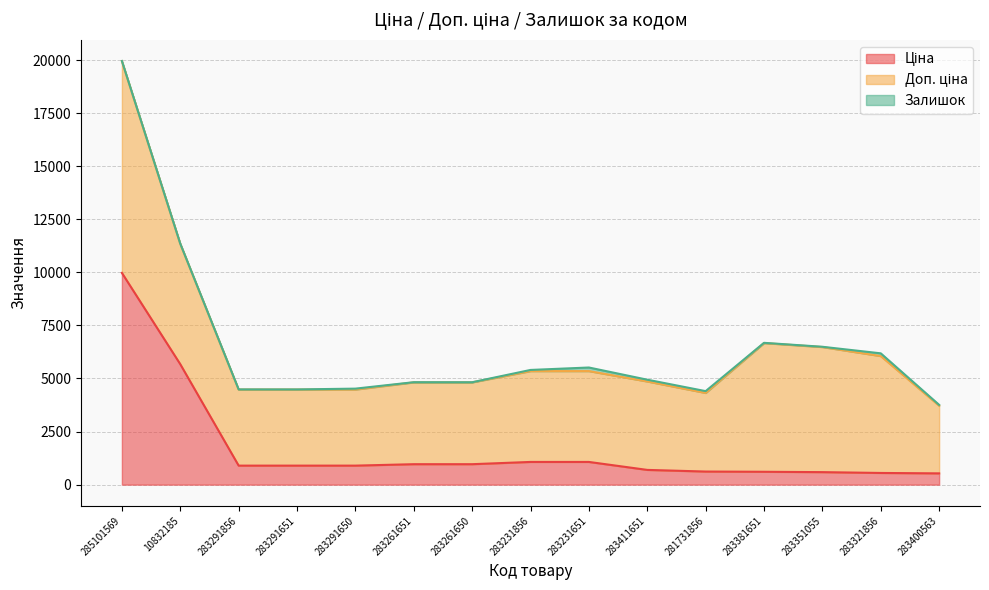

The Доп. ціна series shows 3399.8 at 283381651. True or false?

False